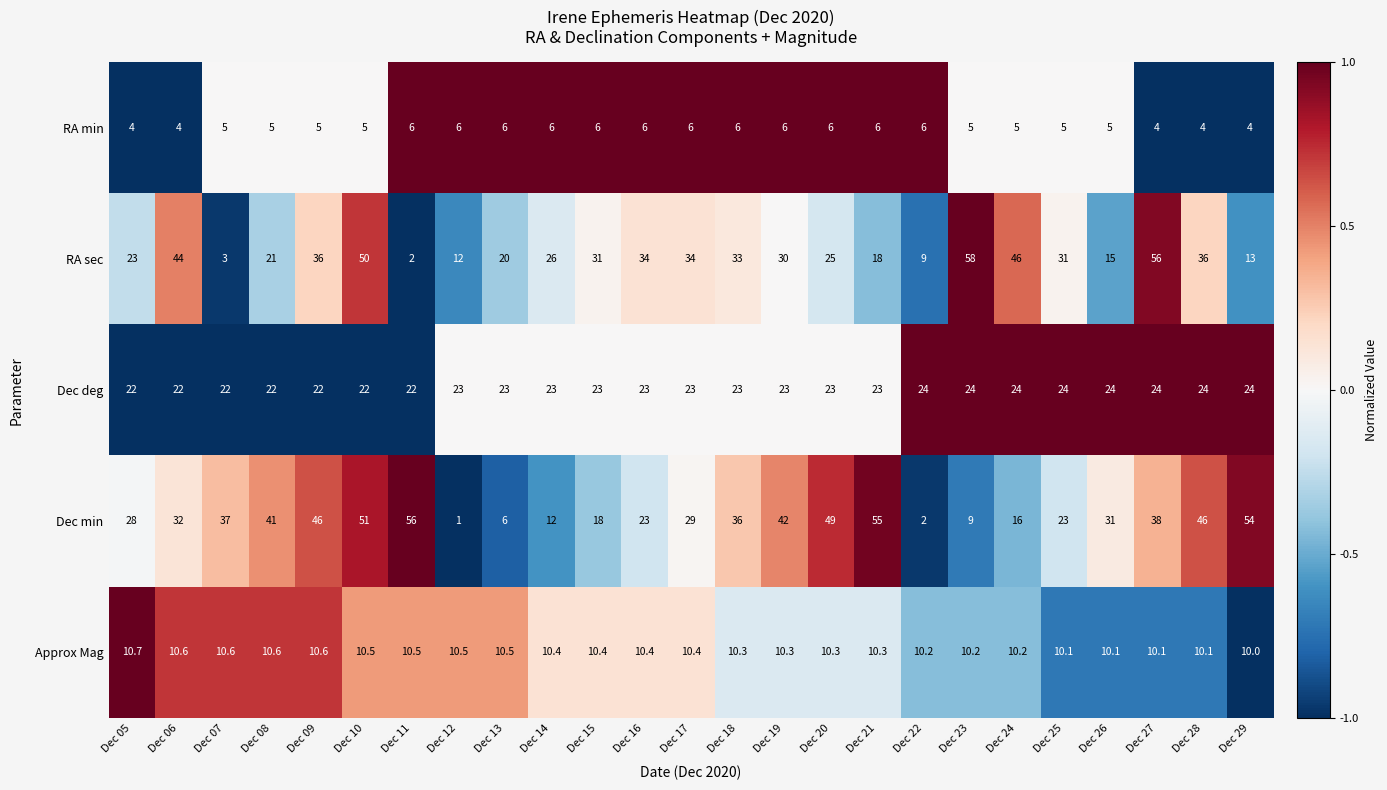

Which series has the largest range (max minus min)?

RA sec